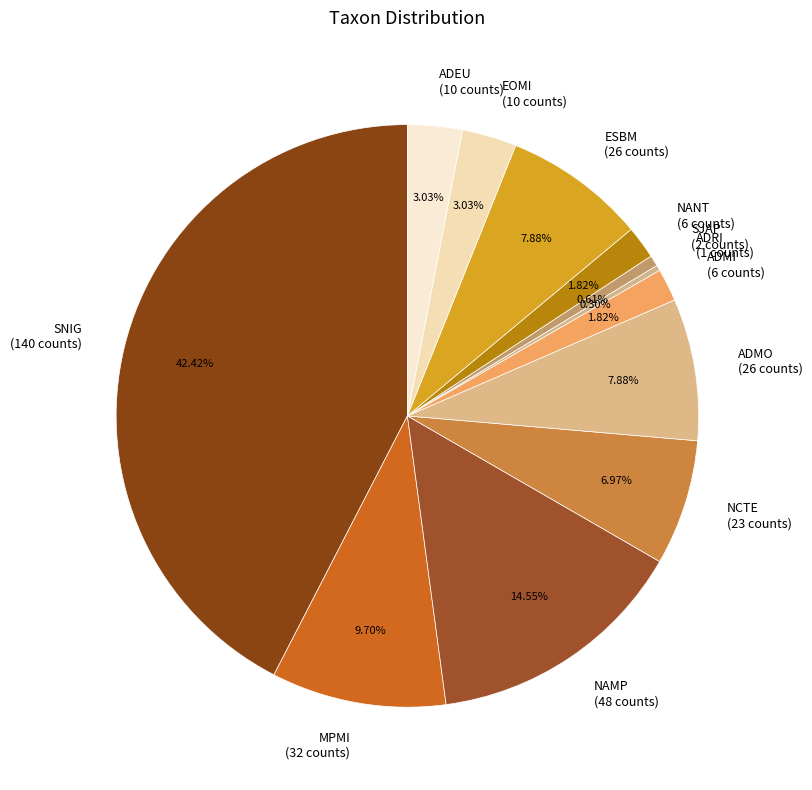

What percentage is NOT represented by ADRI?

99.7%